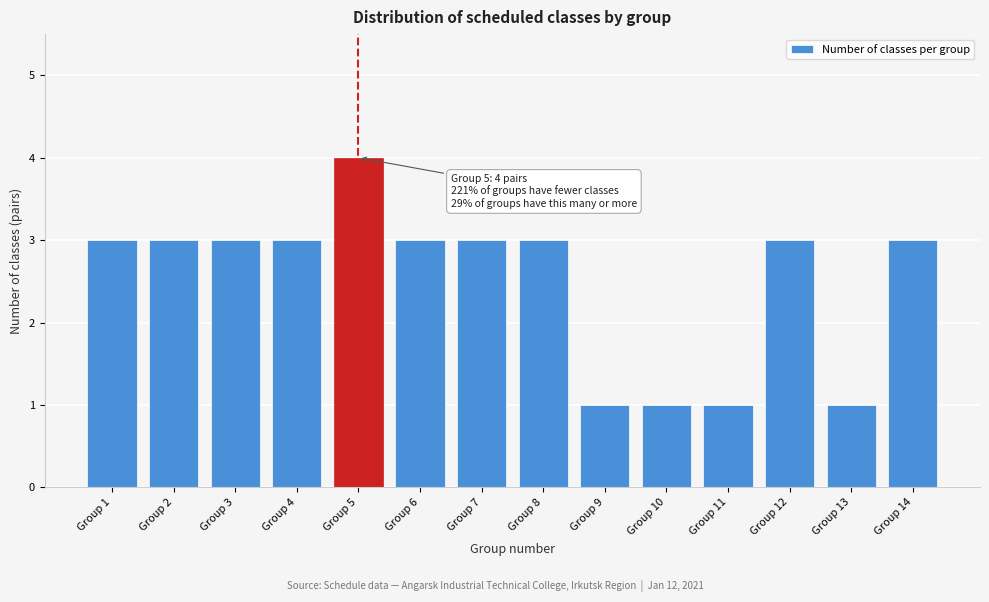

Reading left to right, extract all data points from this chart.

Group 1=3	Group 2=3	Group 3=3	Group 4=3	Group 5=4	Group 6=3	Group 7=3	Group 8=3	Group 9=1	Group 10=1	Group 11=1	Group 12=3	Group 13=1	Group 14=3